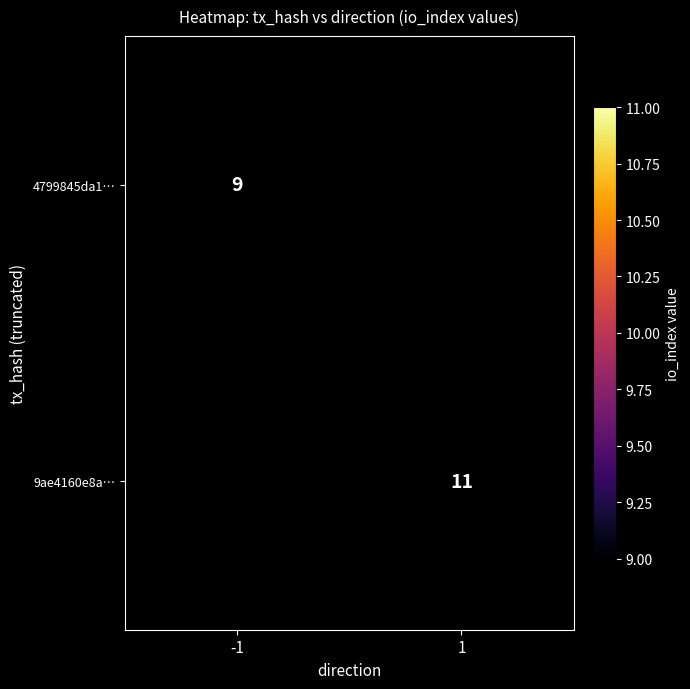

True or false: 9ae4160e8a… has a value of 5 at 1.

False